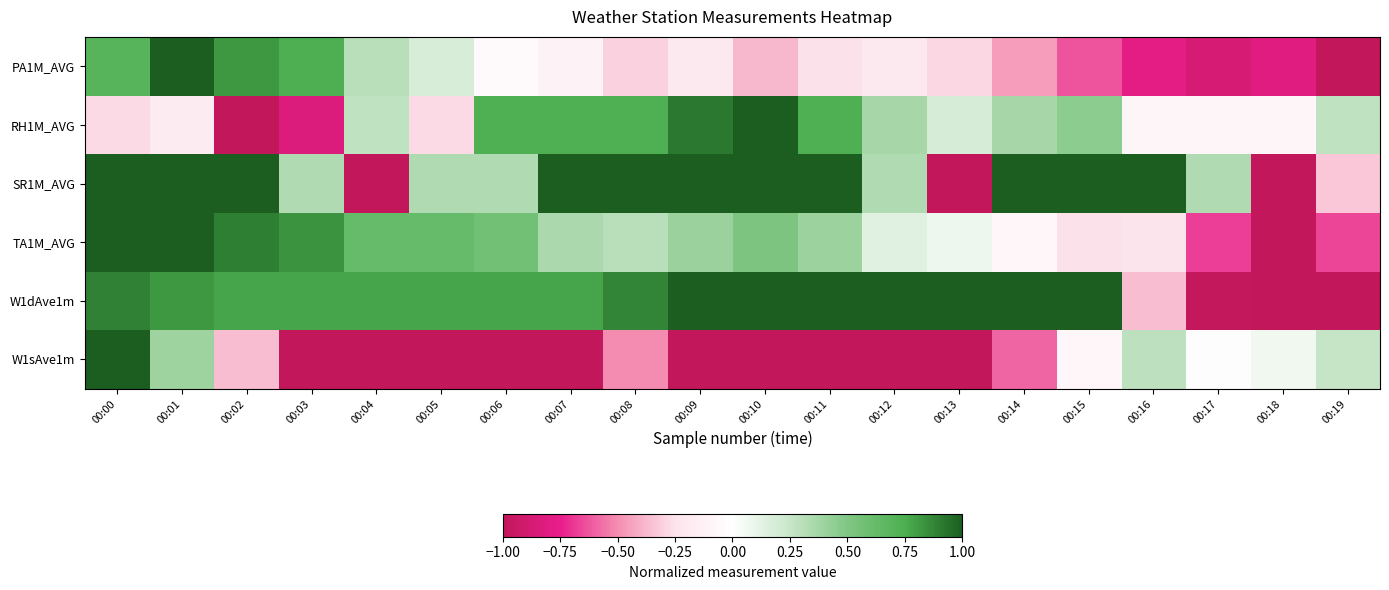

List the series in order of their peak value, lowest first.

PA1M_AVG, RH1M_AVG, SR1M_AVG, TA1M_AVG, W1dAve1m, W1sAve1m